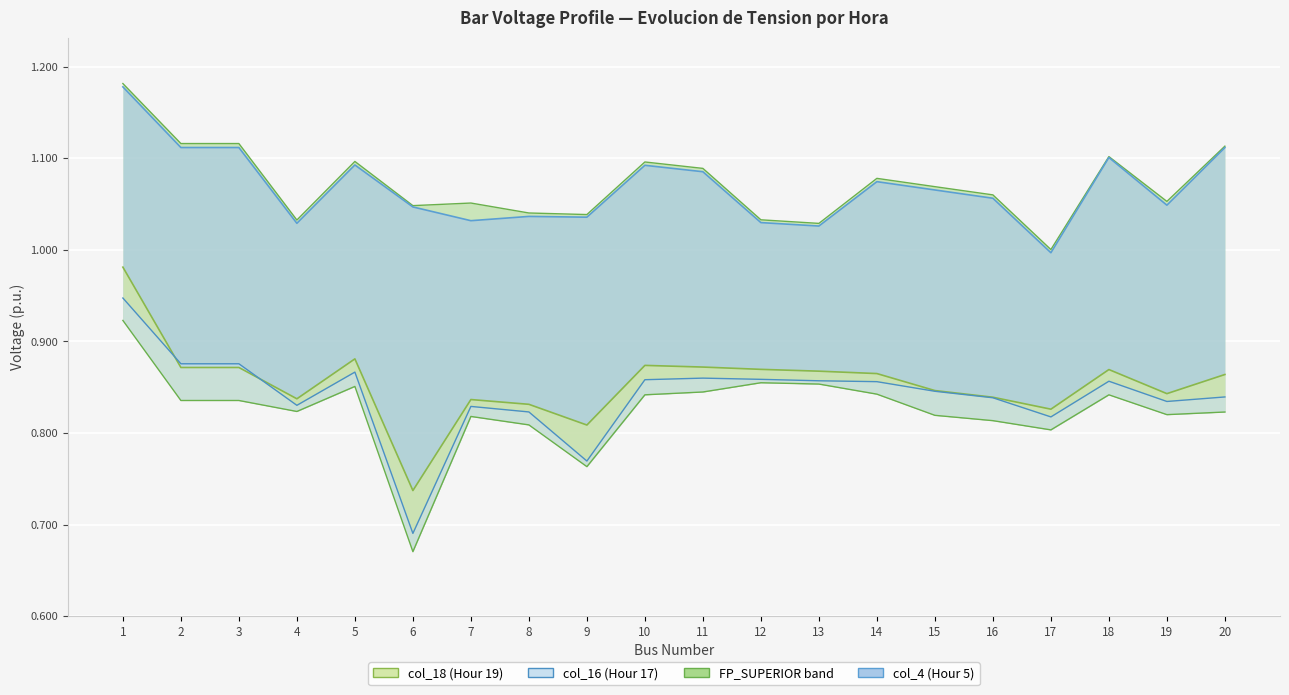

At which category does FP_SUPERIOR reach its first local peak?

5